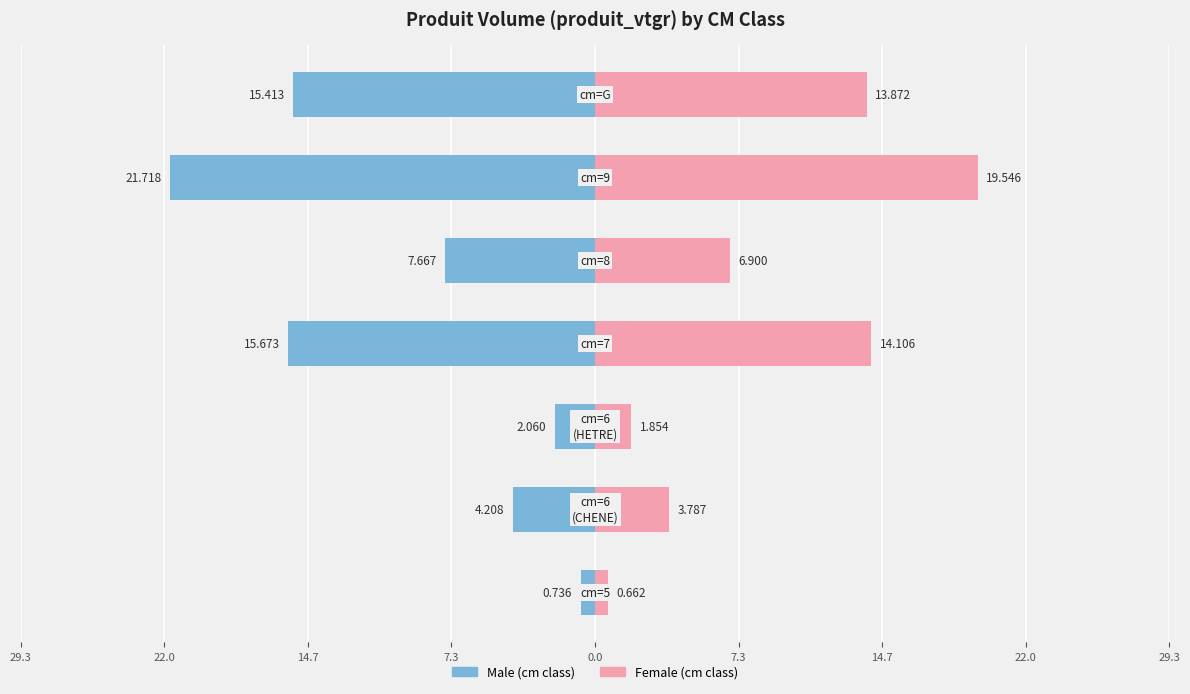

How many values in the Male series are below -7?

4